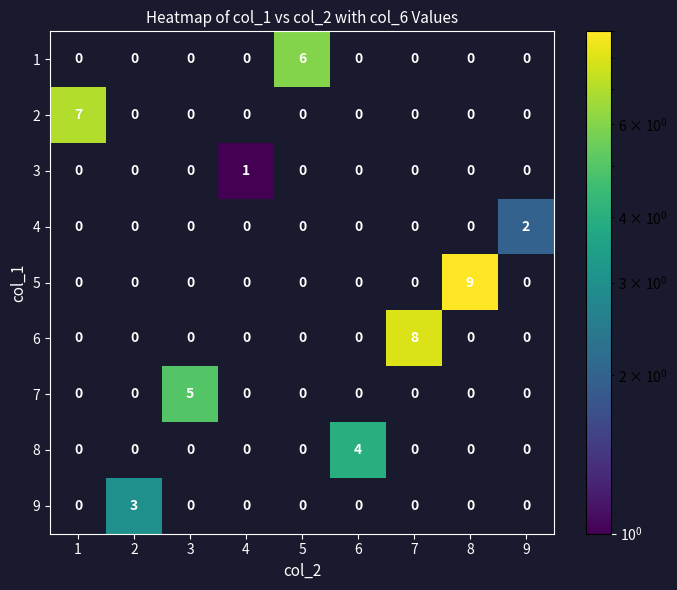

What is the difference between the highest and lowest values at 7?

8